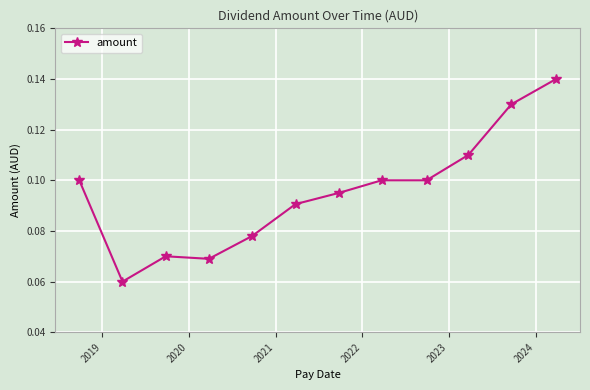

Count the values in the range 0 to 1.

12